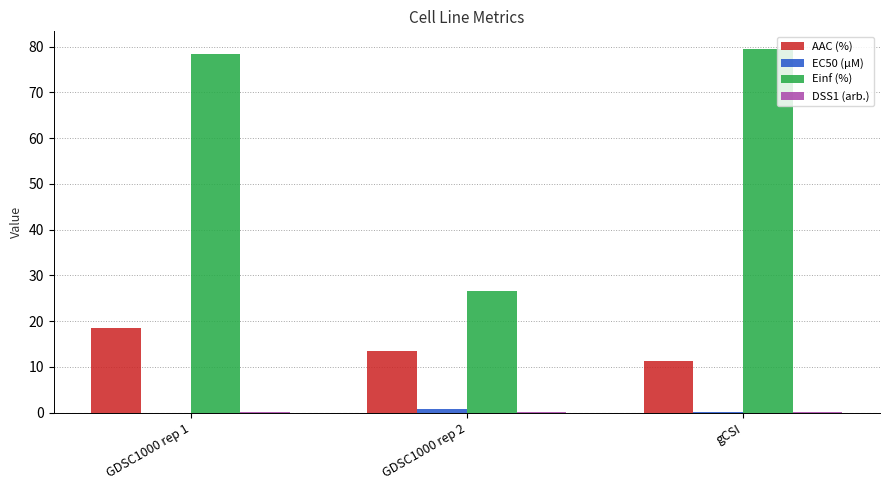

Which series has the largest range (max minus min)?

Einf (%)